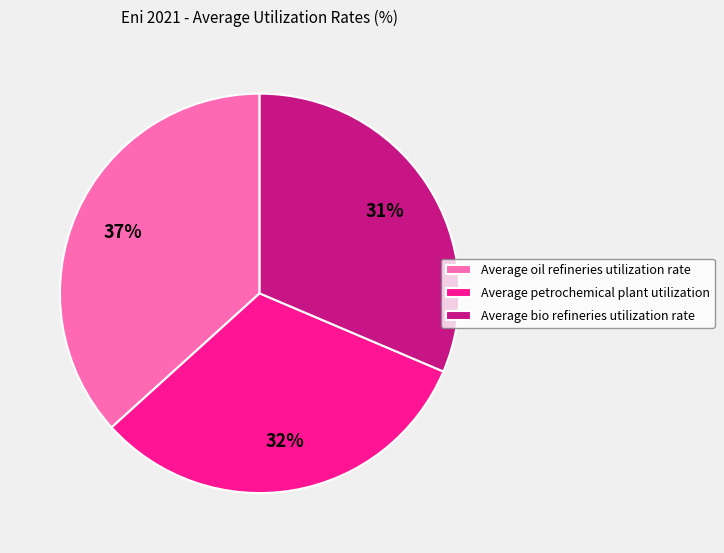

To the nearest percent, what percentage of the pie is Average petrochemical plant utilization?

32%